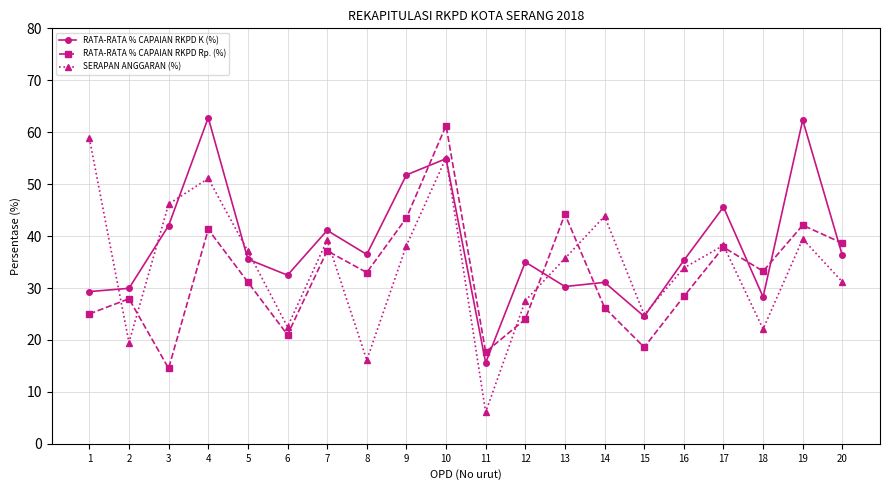

What is the maximum value for RATA-RATA % CAPAIAN RKPD Rp. (%)?

61.3